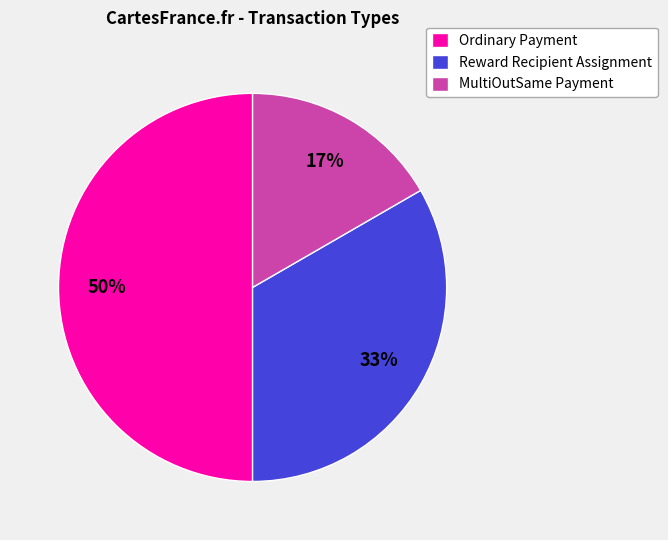

To the nearest percent, what percentage of the pie is MultiOutSame Payment?

17%